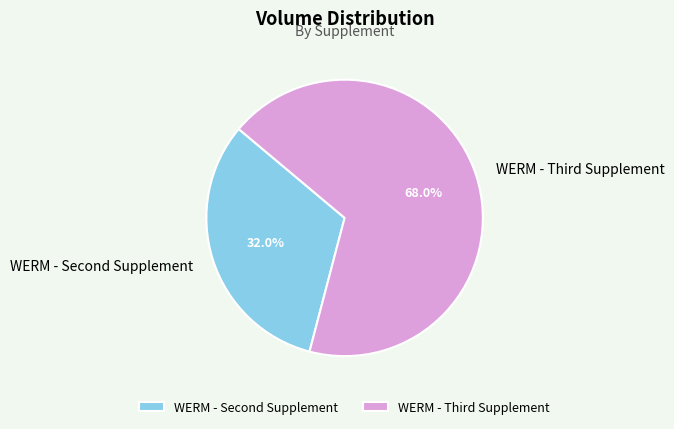

Which category has the biggest portion of the pie?

WERM - Third Supplement